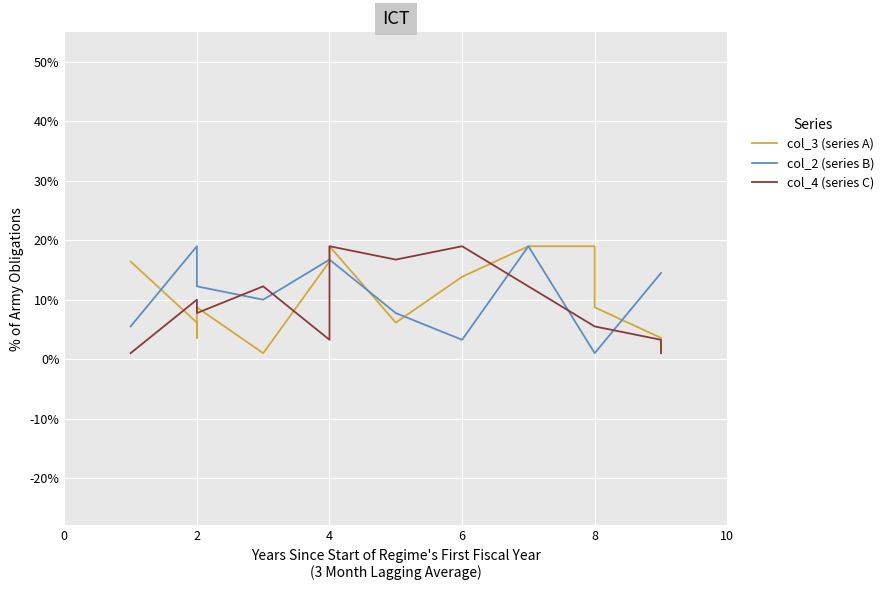

The col_3 (series A) series shows 0.1 at 6. True or false?

True